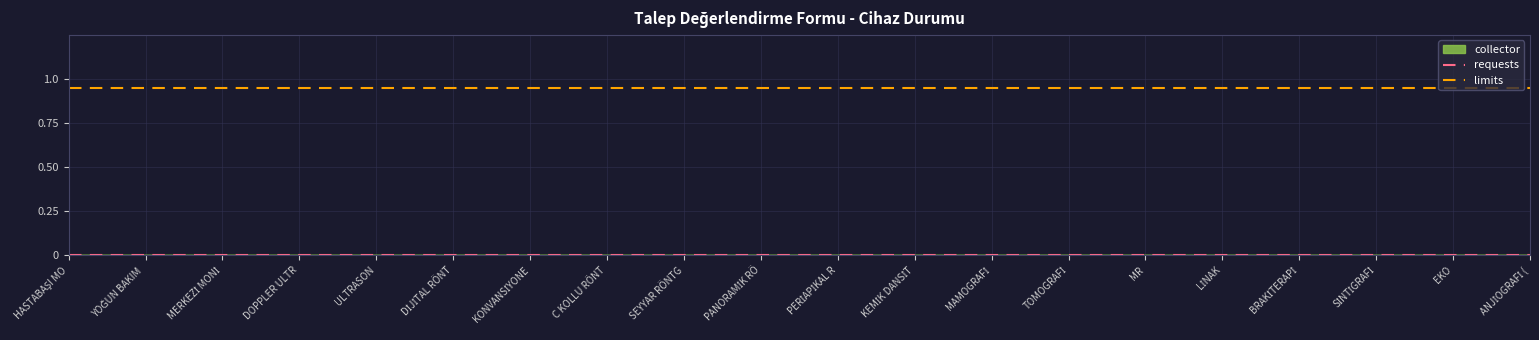

Reading left to right, list all the values displayed in this chart.

requests: HASTABAŞI MO=0.0	YOĞUN BAKIM =0.0	MERKEZİ MONİ=0.0	DOPPLER ULTR=0.0	ULTRASON=0.0	DİJİTAL RÖNT=0.0	KONVANSİYONE=0.0	C KOLLU RÖNT=0.0	SEYYAR RÖNTG=0.0	PANORAMİK RÖ=0.0	PERİAPİKAL R=0.0	KEMİK DANSİT=0.0	MAMOGRAFİ=0.0	TOMOGRAFİ=0.0	MR=0.0	LİNAK=0.0	BRAKİTERAPİ=0.0	SİNTİGRAFİ=0.0	EKO=0.0	ANJİOGRAFİ (=0.0
limits: HASTABAŞI MO=0.9	YOĞUN BAKIM =0.9	MERKEZİ MONİ=0.9	DOPPLER ULTR=0.9	ULTRASON=0.9	DİJİTAL RÖNT=0.9	KONVANSİYONE=0.9	C KOLLU RÖNT=0.9	SEYYAR RÖNTG=0.9	PANORAMİK RÖ=0.9	PERİAPİKAL R=0.9	KEMİK DANSİT=0.9	MAMOGRAFİ=0.9	TOMOGRAFİ=0.9	MR=0.9	LİNAK=0.9	BRAKİTERAPİ=0.9	SİNTİGRAFİ=0.9	EKO=0.9	ANJİOGRAFİ (=0.9